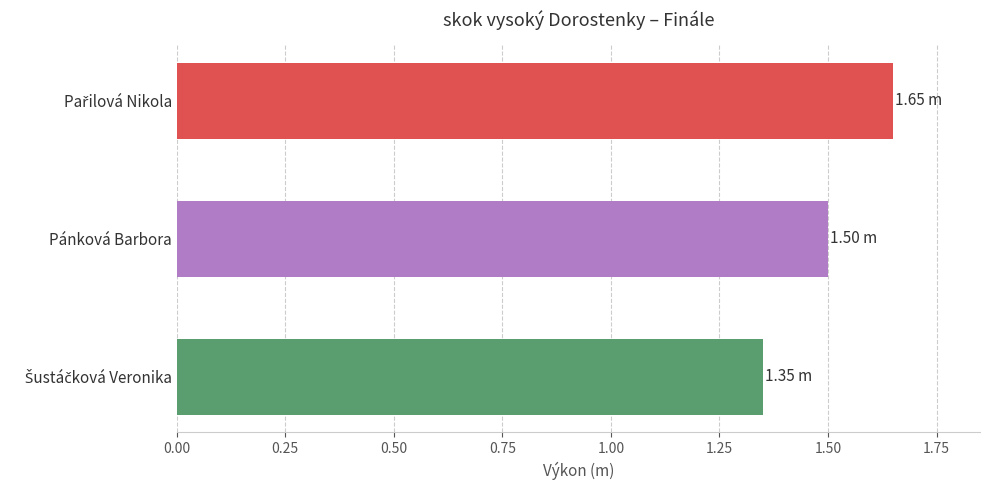

How many series are shown in this chart?

1